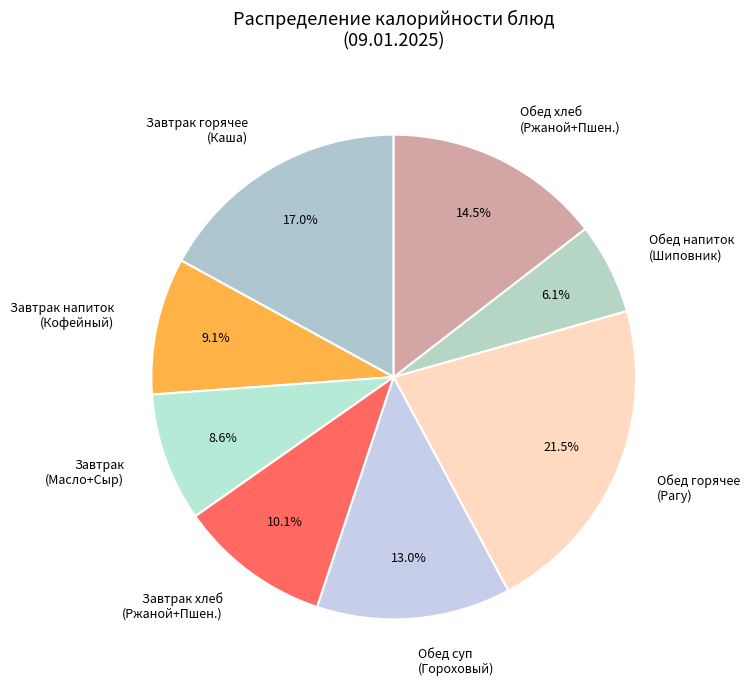

How much of the chart is everything except Обед горячее (Рагу)?

78.5%